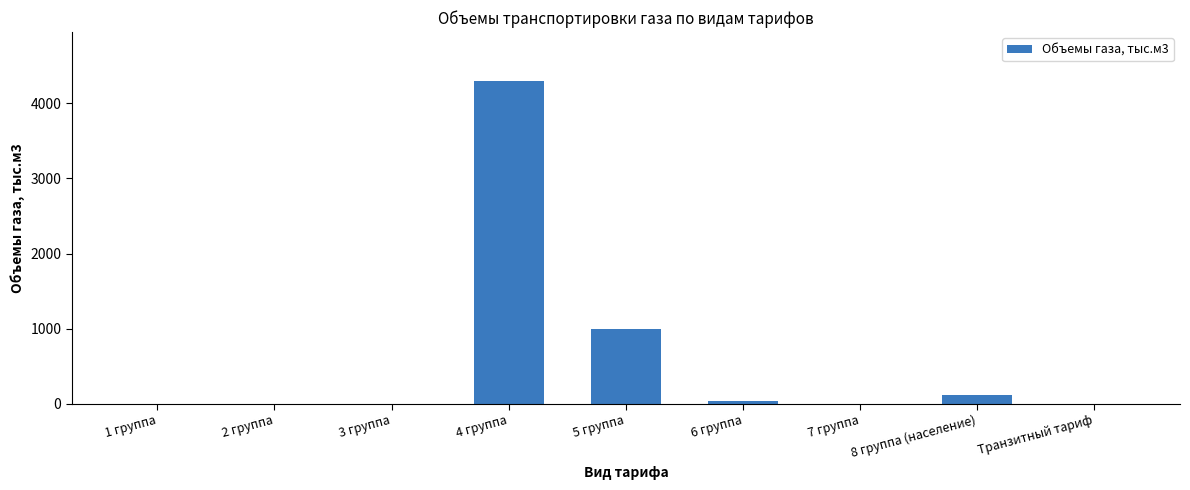

The chart shows a value of 1374.2 at 3 группа. True or false?

False